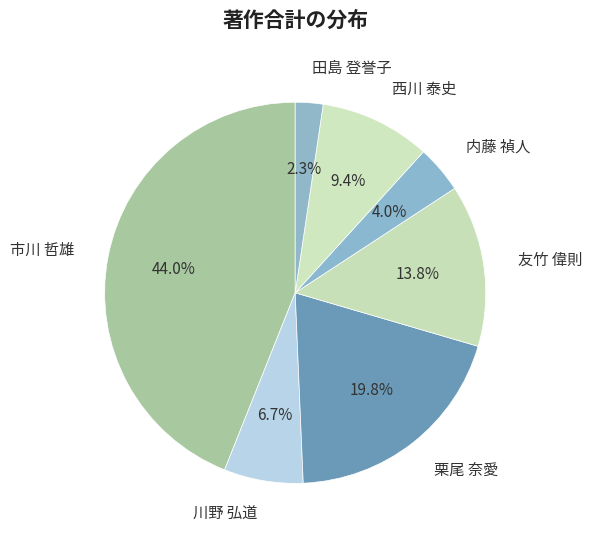

Between 内藤 禎人 and 栗尾 奈愛, which is larger?

栗尾 奈愛